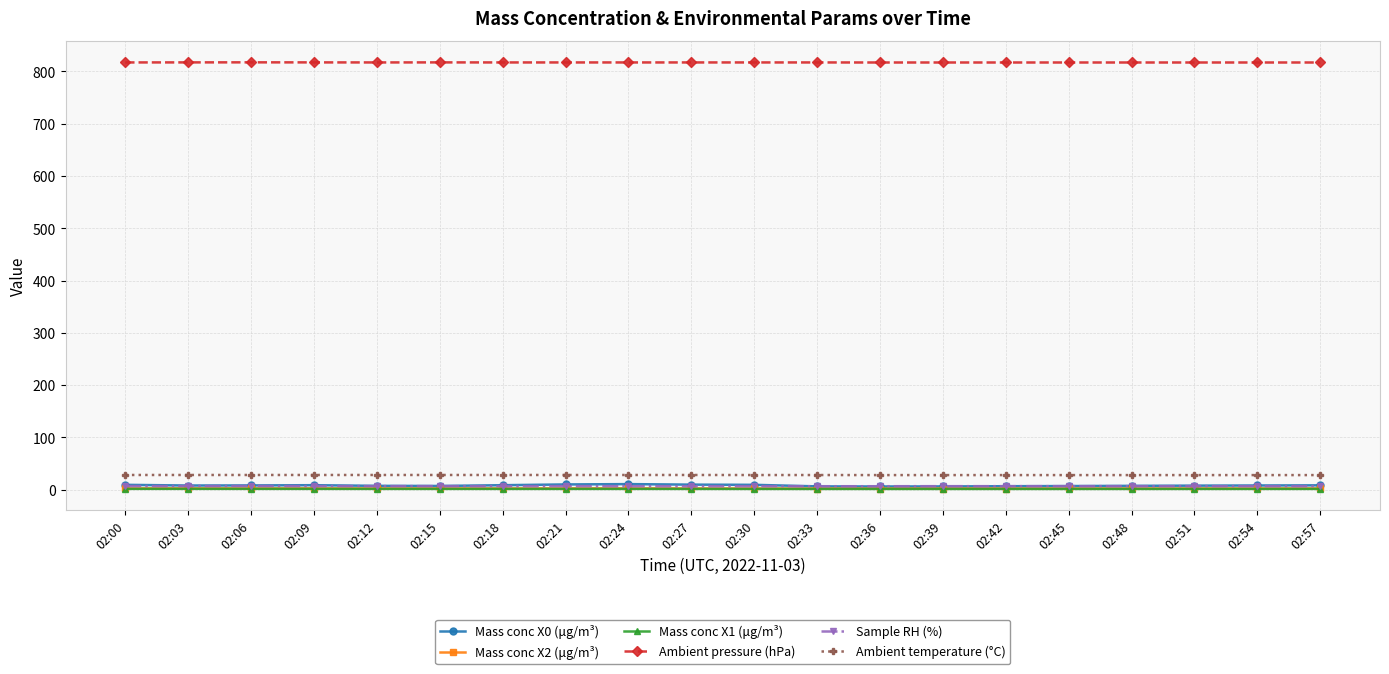

What is the sum of the Mass conc X1 (μg/m³) values at 02:48 and 02:27?

3.3